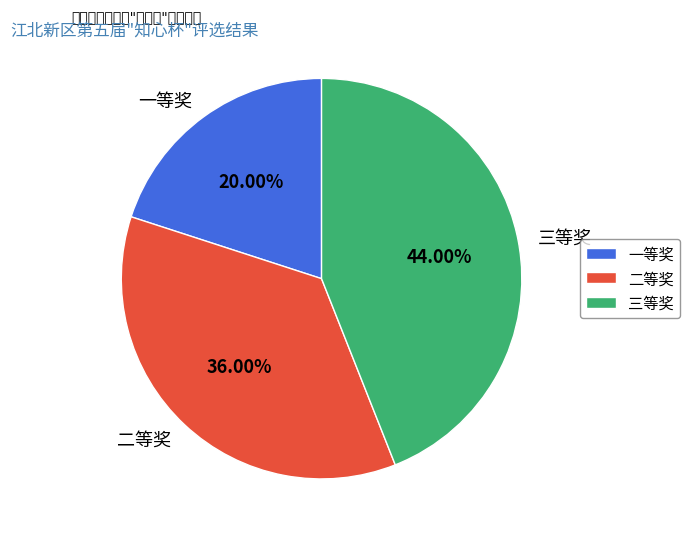

Approximately how many times larger is the value at 一等奖 compared to 三等奖?

0.5